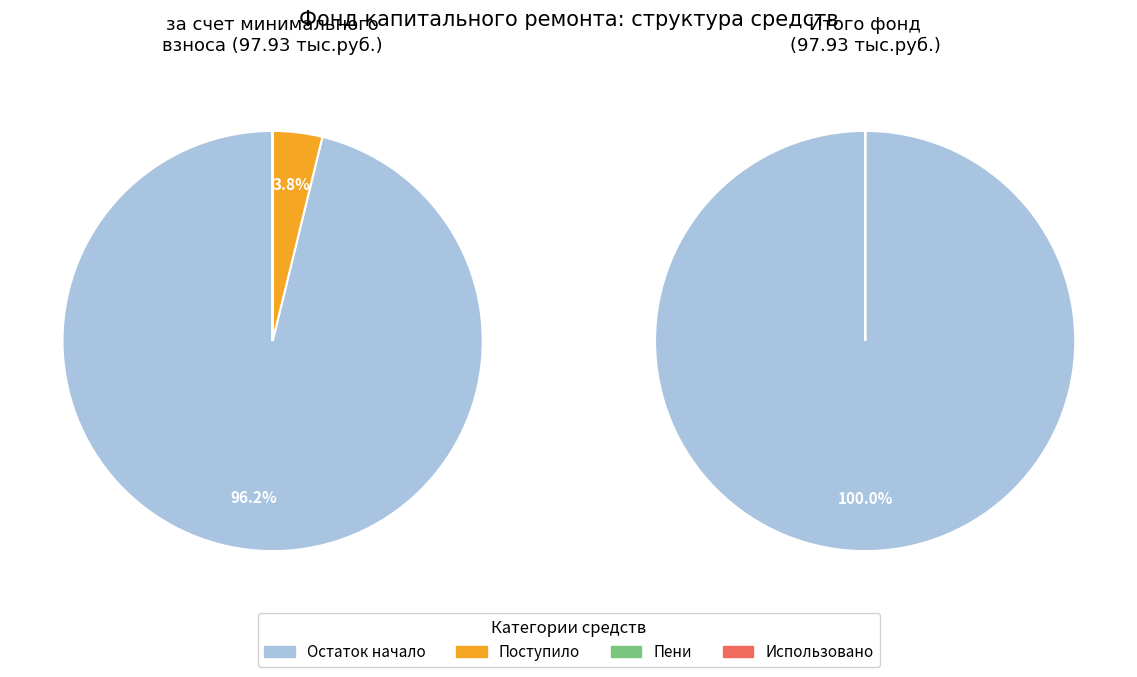

Which slice represents more than half of the pie?

Остаток на начало